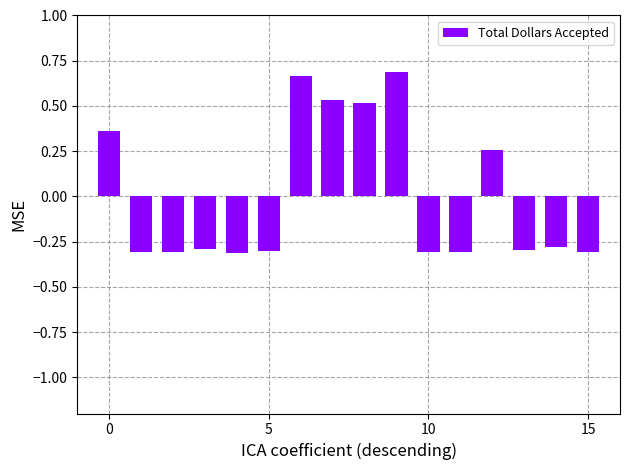

Are the bars grouped side by side (vs. stacked)?

No